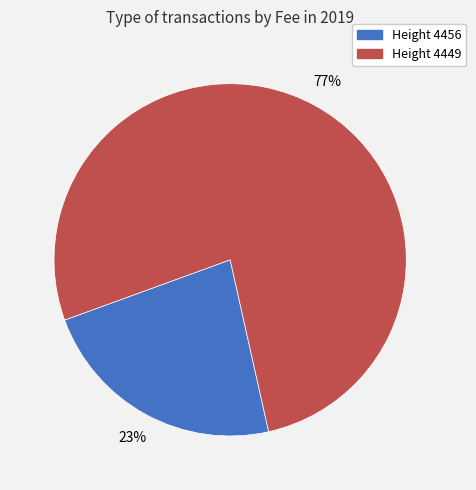

To the nearest percent, what is the difference between the largest and smallest slice percentages?

54%